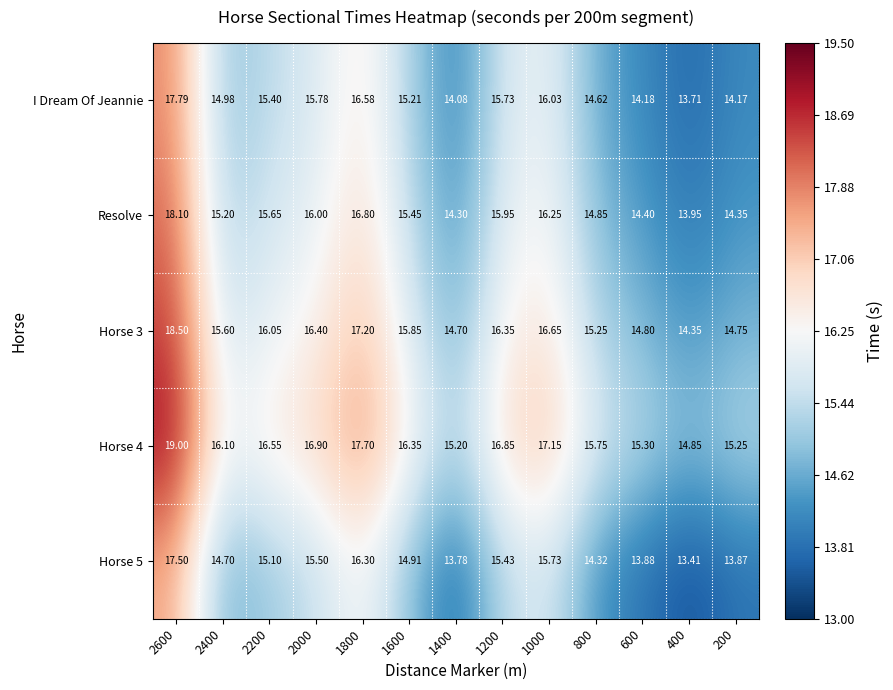

Is the value of Horse 3 at 200 greater than the value of Horse 5 at 2200?

No